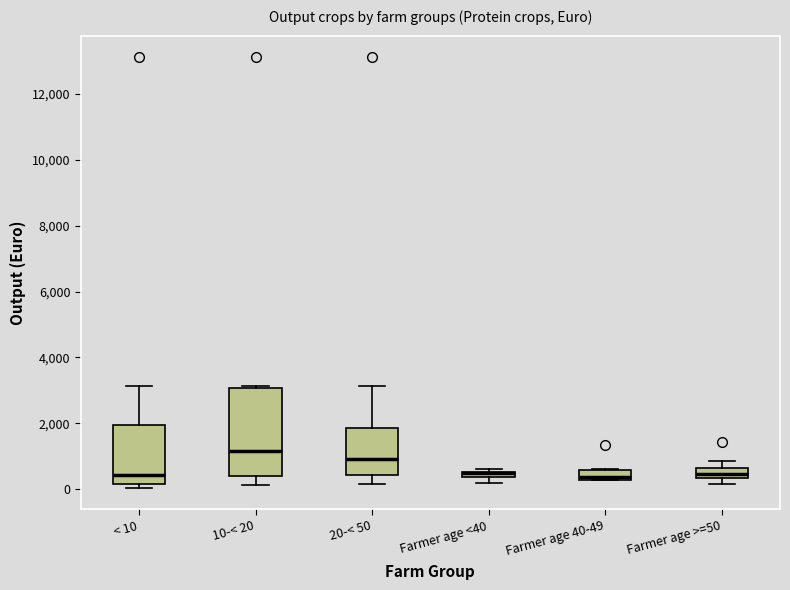

Where is the upper edge of the box for Farmer age >=50 on the y-axis? The values are not printed on the chart, so give them approximately, as read against the axis.

600